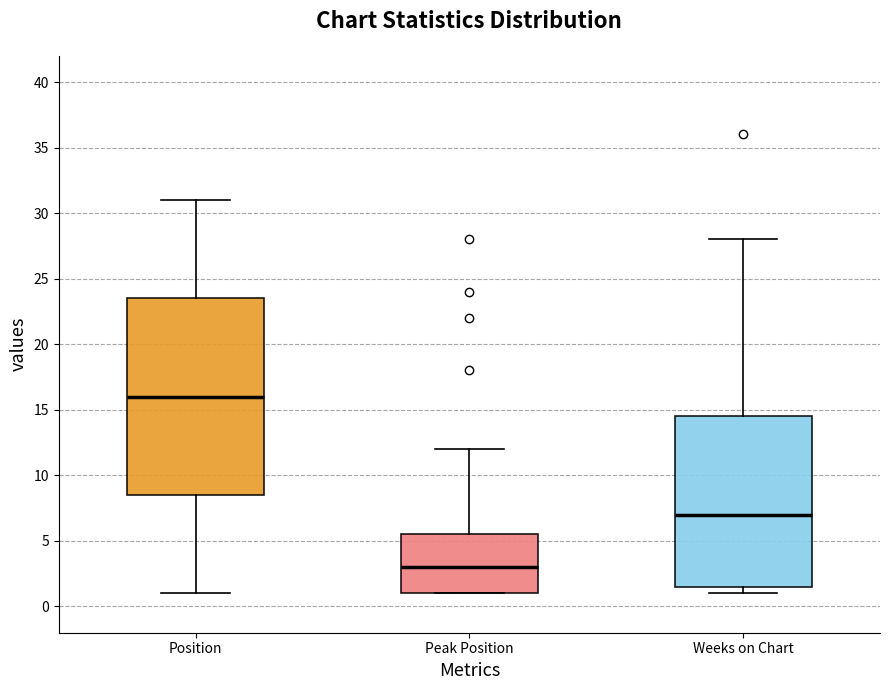

Which box's median line is the highest?

Position